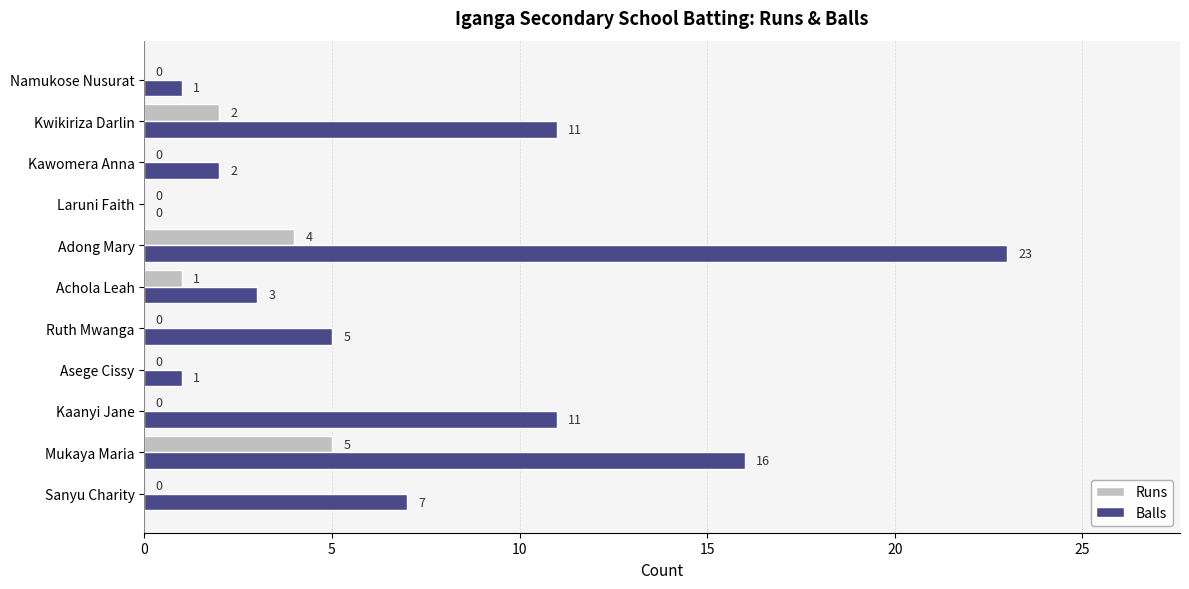

What is the sum of all Balls values?

80